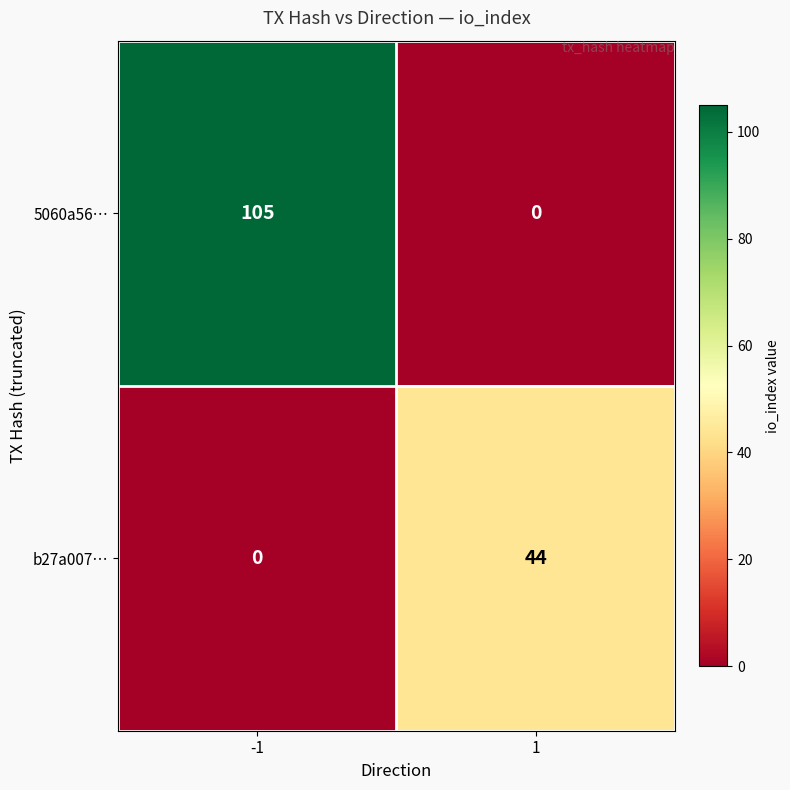

Between -1 and 1, which series saw the biggest shift?

5060a56…